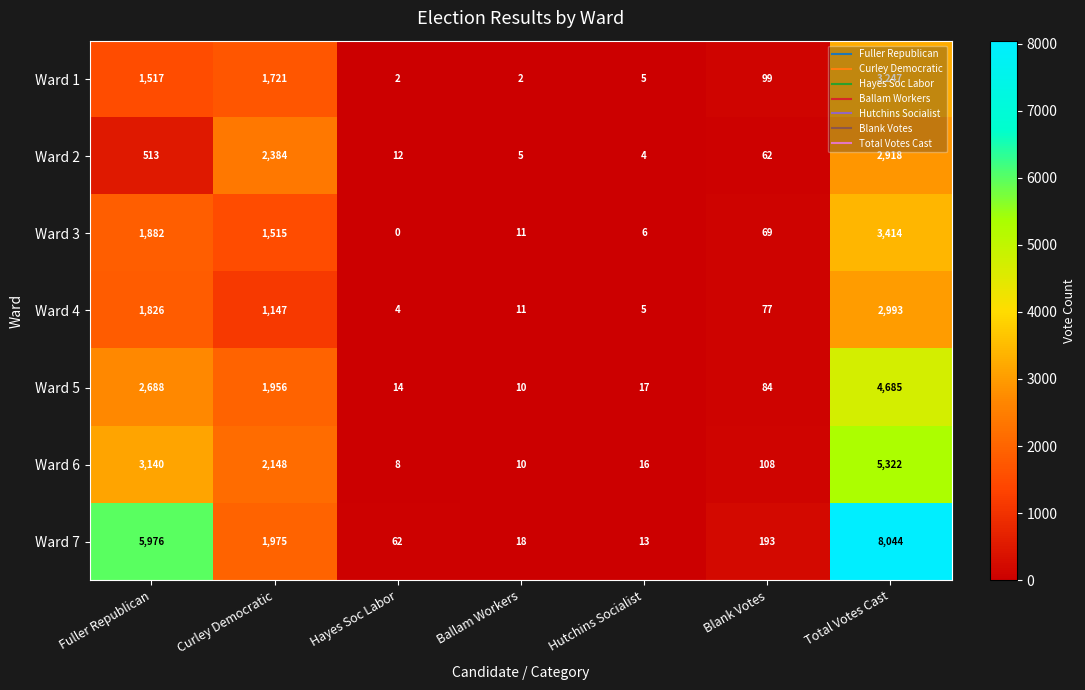

How many data points does each series have?

7